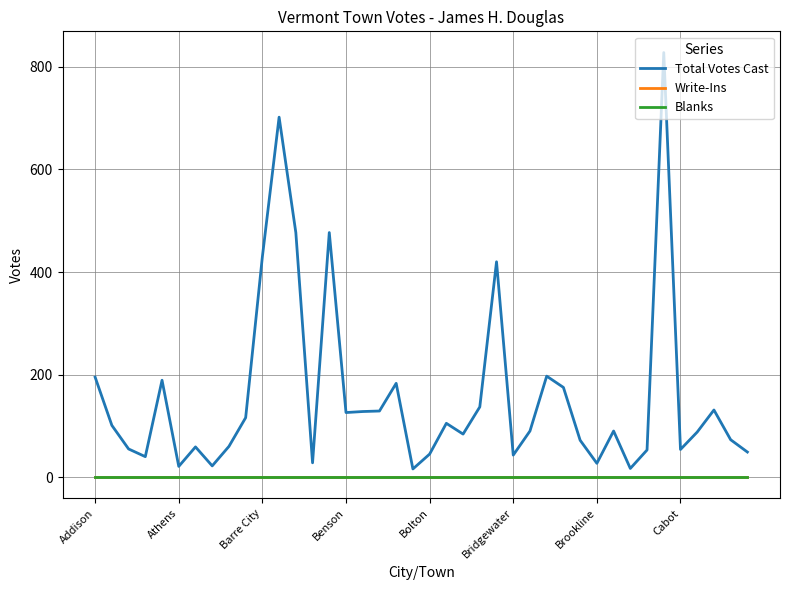

Which series has the largest total across all categories?

Total Votes Cast